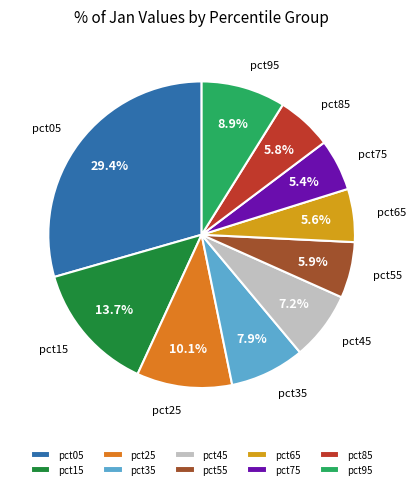

What portion of the pie excludes pct35?

92.1%